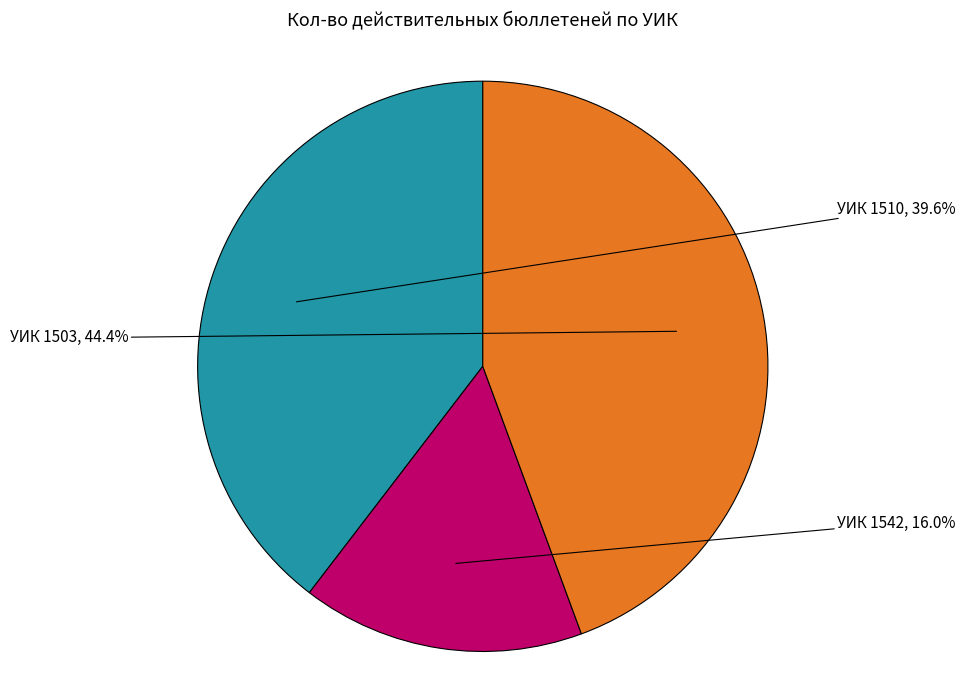

Does any single category account for the majority?

No